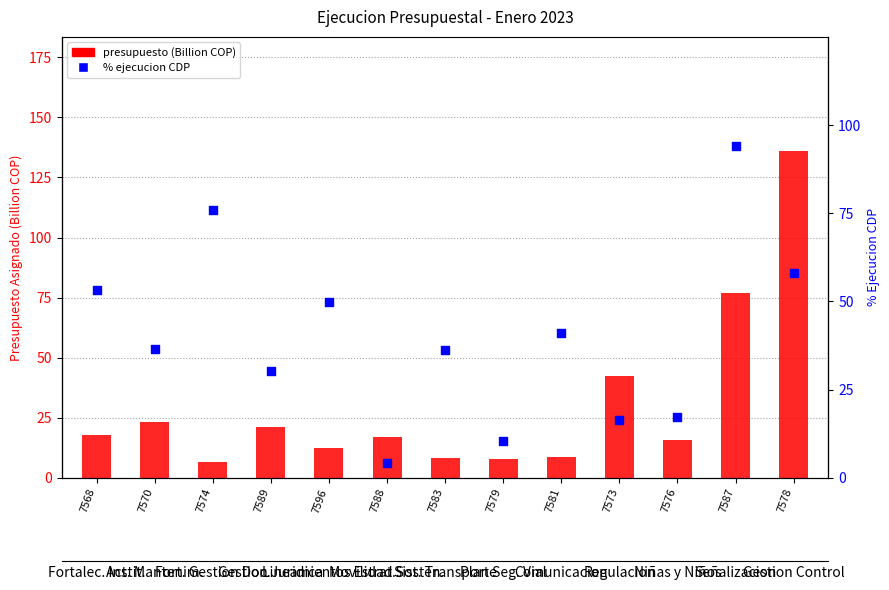

What is the total value across all series at 7576?

32.8